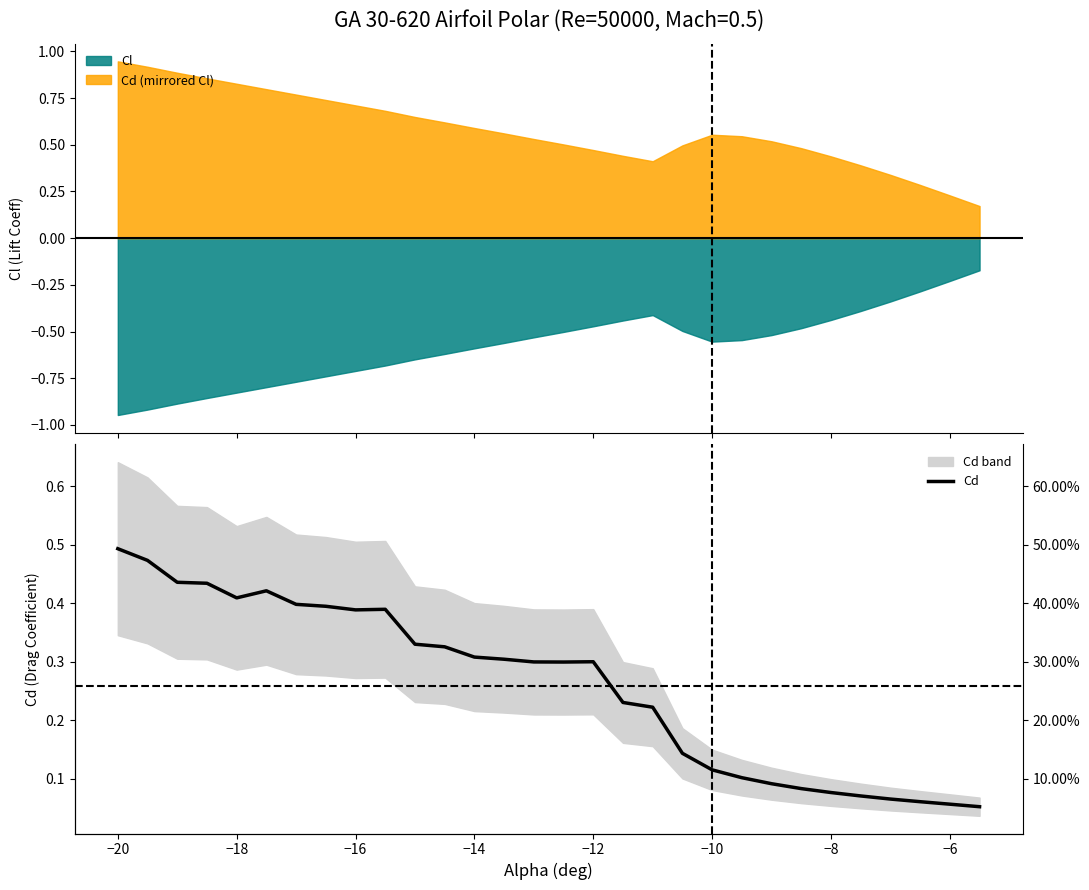

True or false: Cl and Cd (mirrored Cl) cross at least once.

False